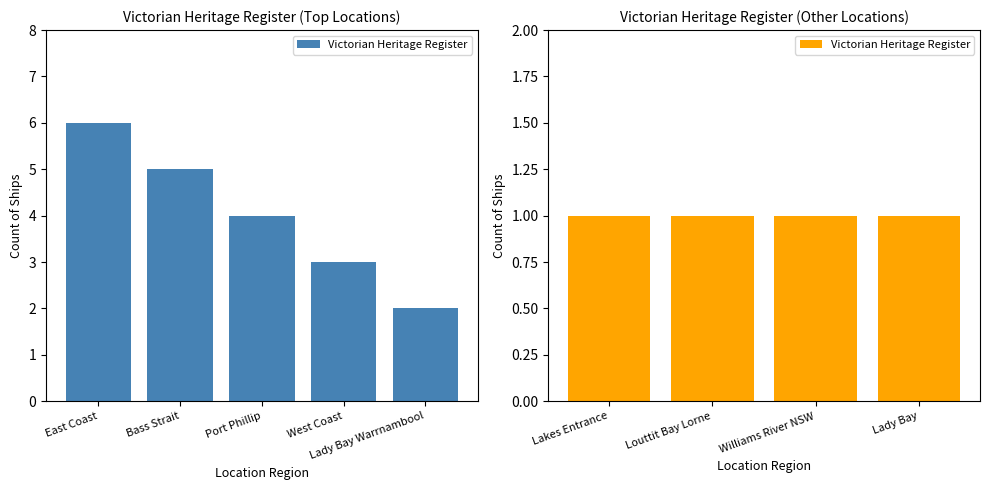

Read the value at Lady Bay.

1